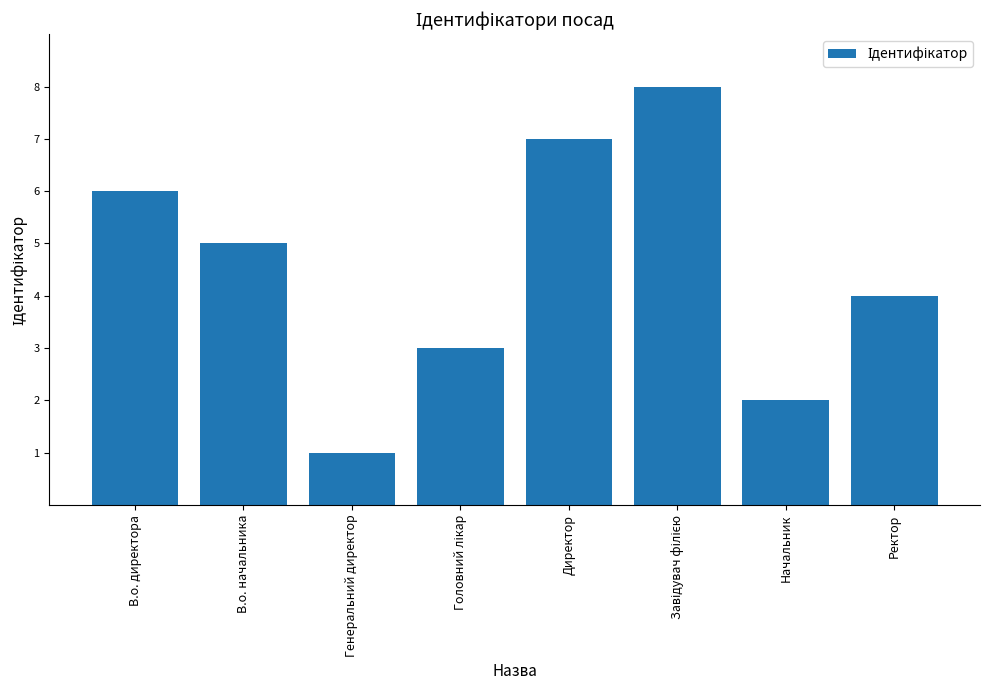

What is the minimum value shown in the chart?

1